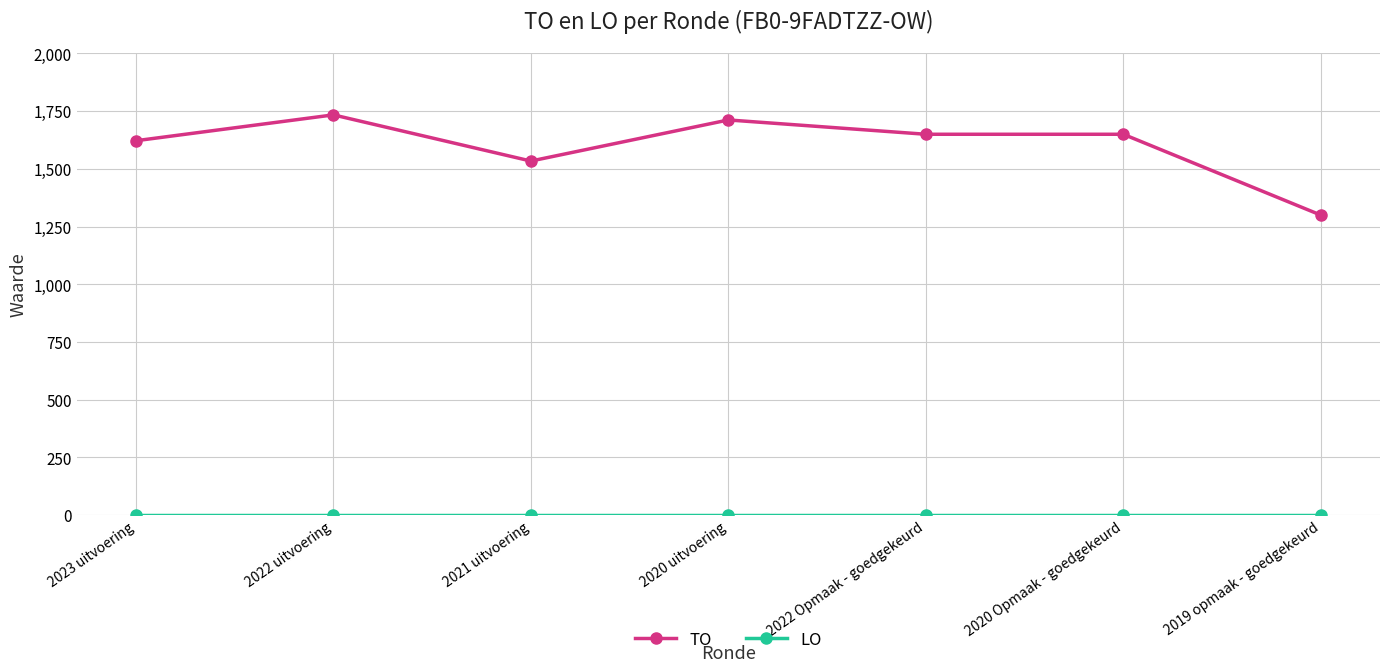

How many distinct data groups are displayed?

2